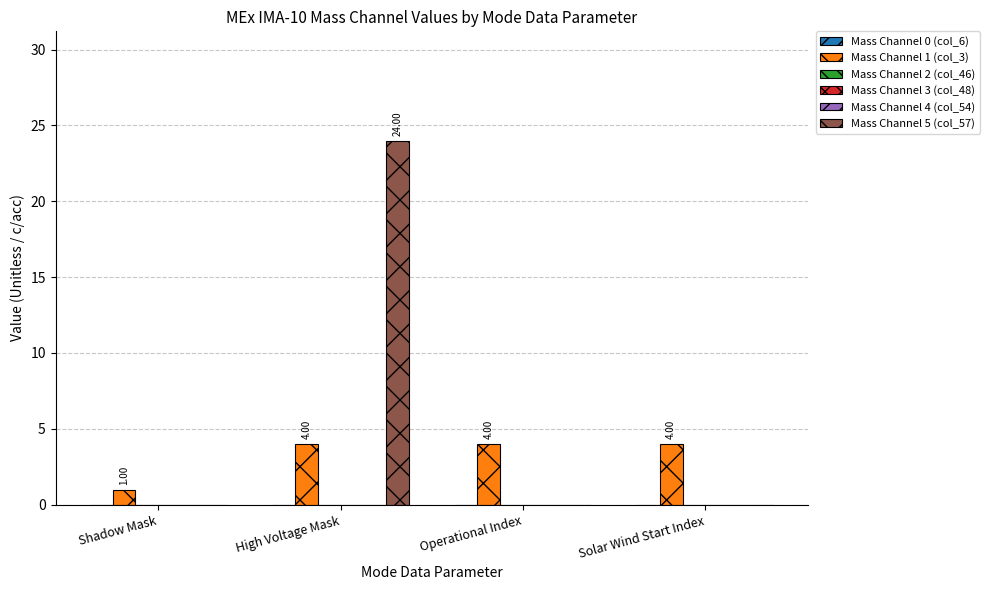

Is it true that Mass Channel 5 (col_57) equals 0 at Shadow Mask?

True